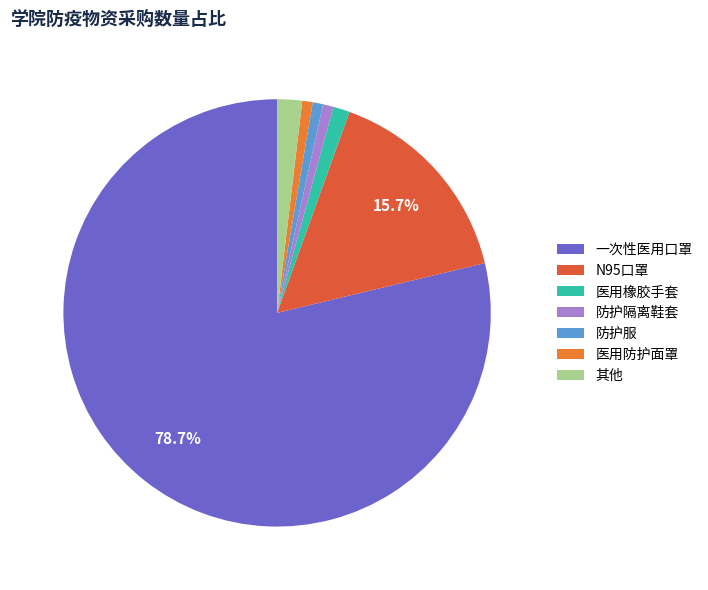

How many slices are in this pie chart?

7